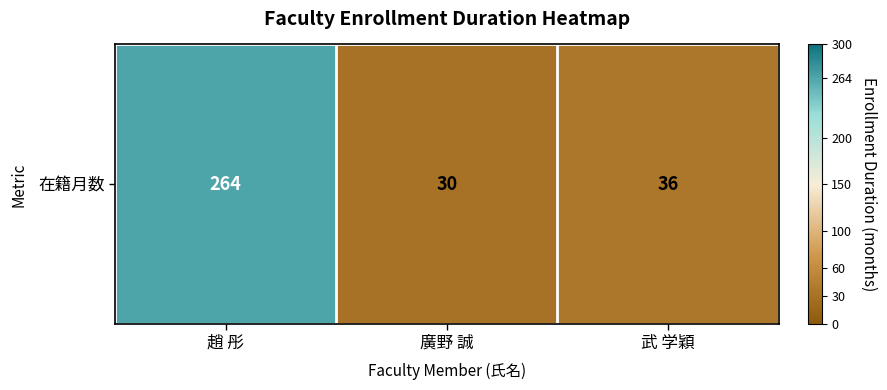

At which category does the chart reach its peak across all series?

趙 彤